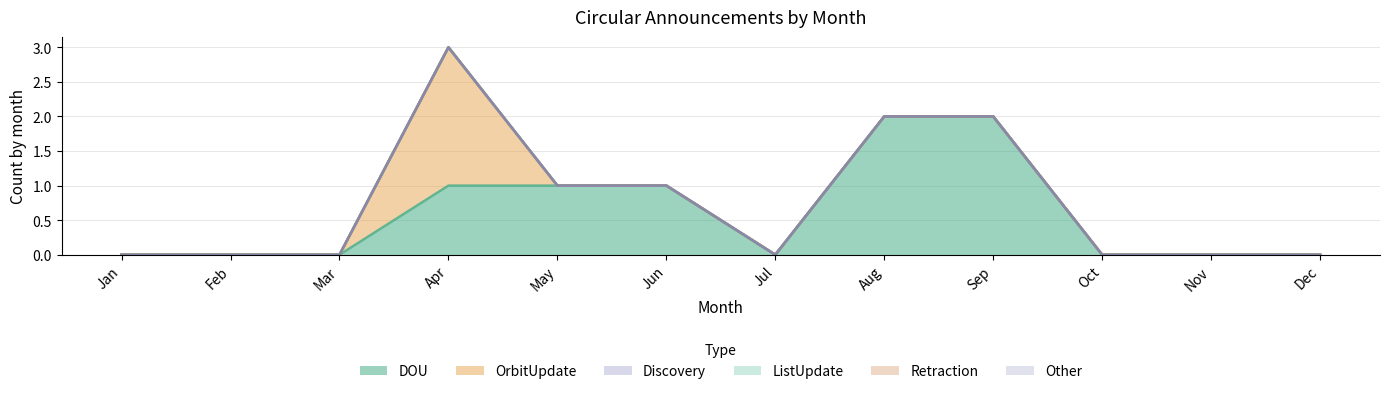

Is it true that OrbitUpdate equals 0 at Aug?

True